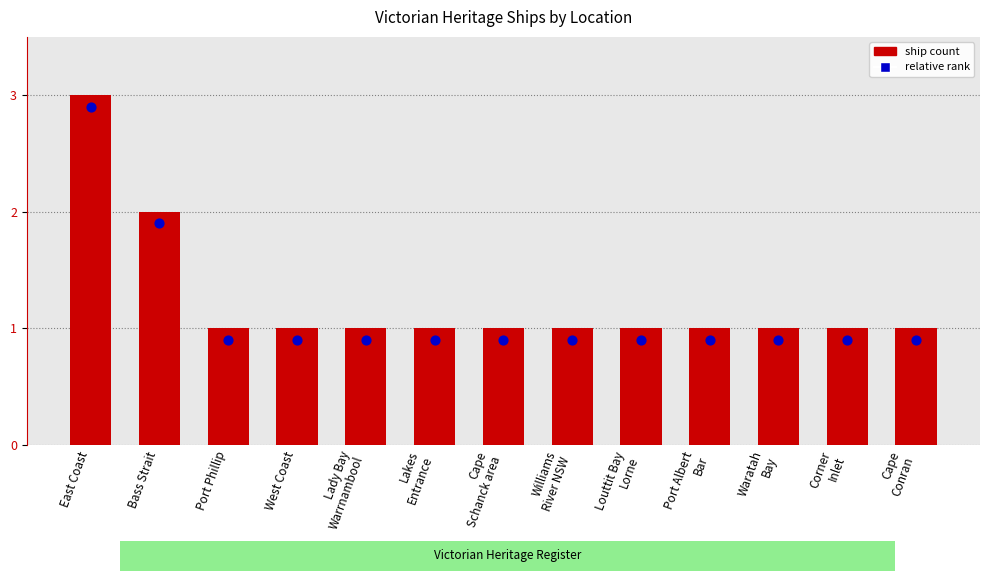

What are all the series names shown in the legend?

ship count, relative rank